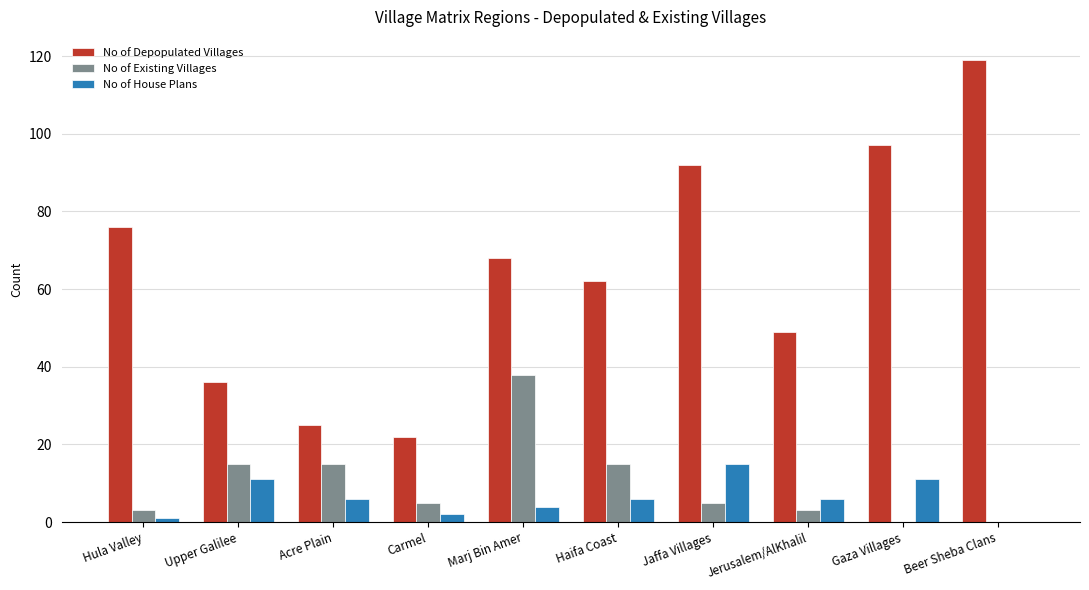

Which category has the highest value across all series?

Beer Sheba Clans